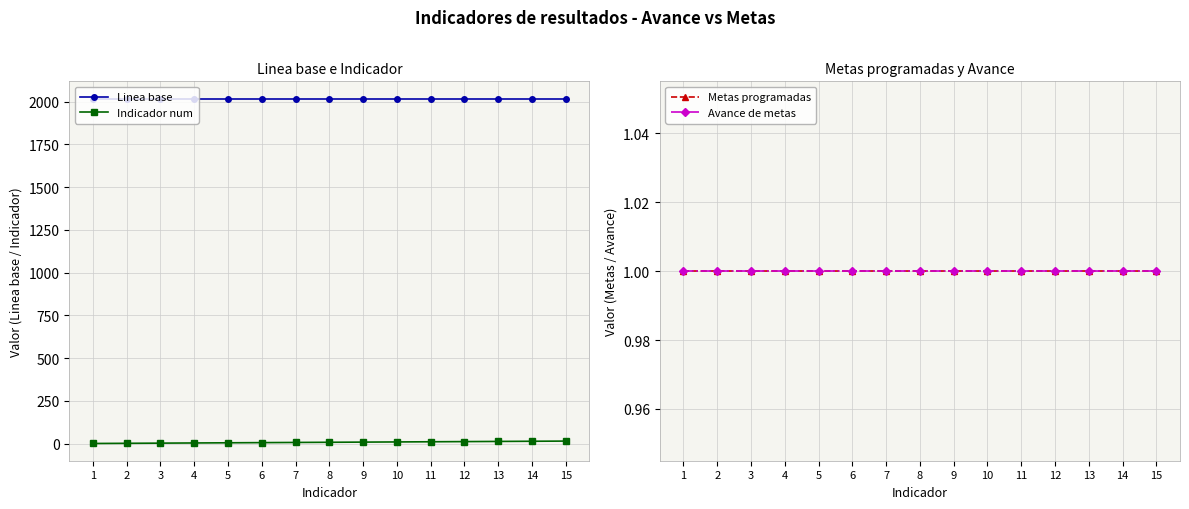

What is the value of the Metas programadas point at the 7th from the left?

1